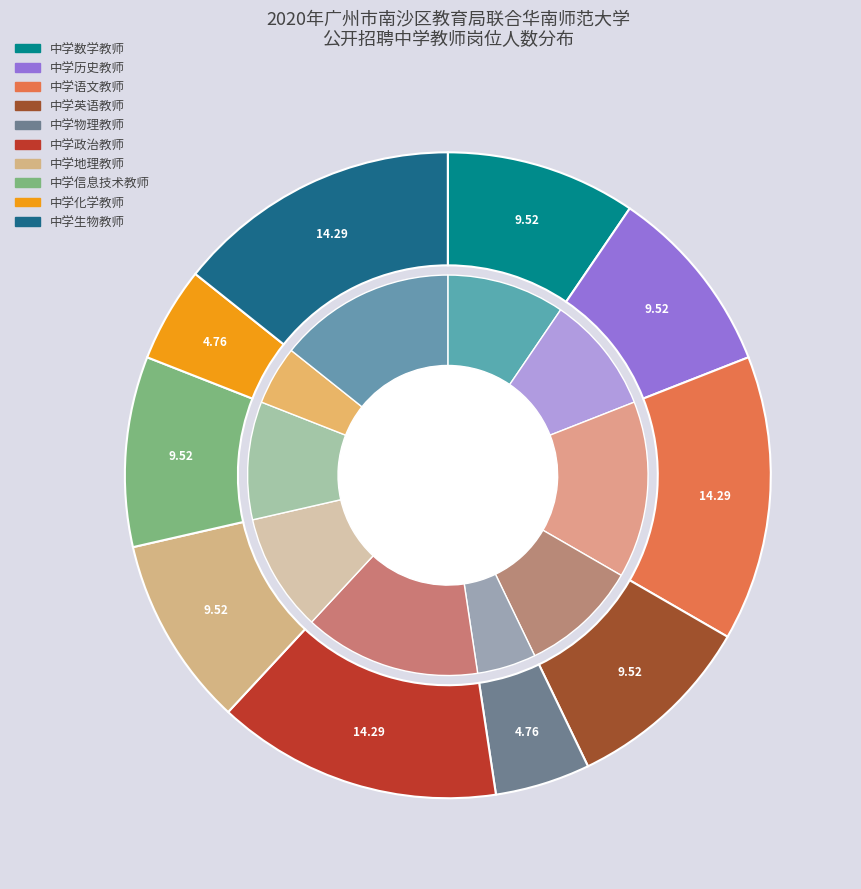

True or false: 中学政治教师 accounts for 14% of the total.

True